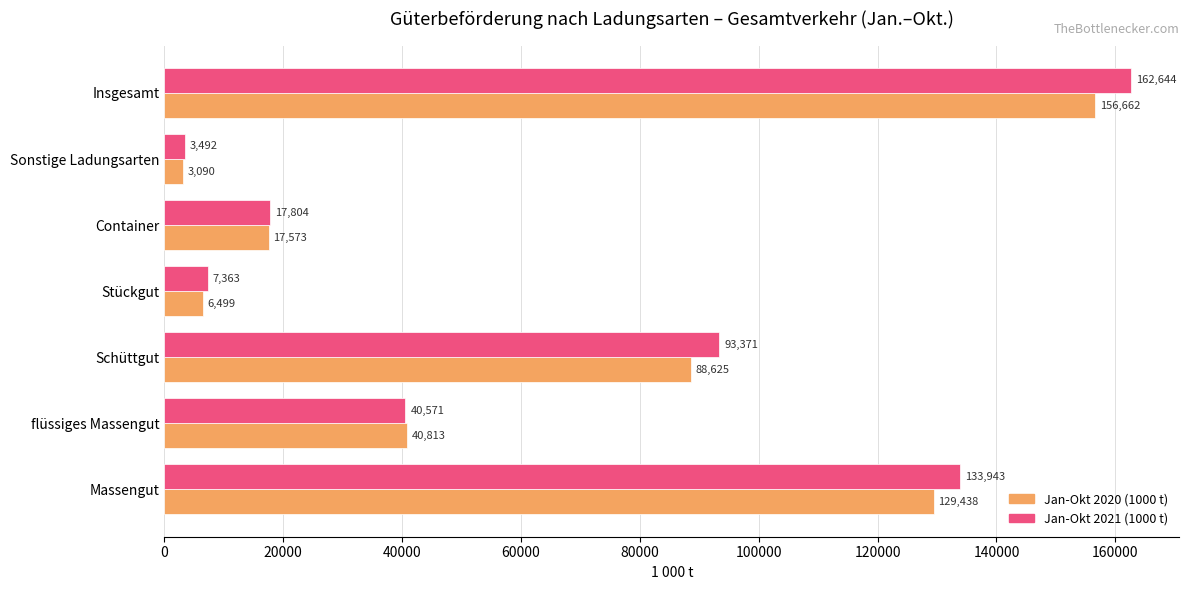

The value of Jan-Okt 2021 (1000 t) at Insgesamt is 282753.6. True or false?

False